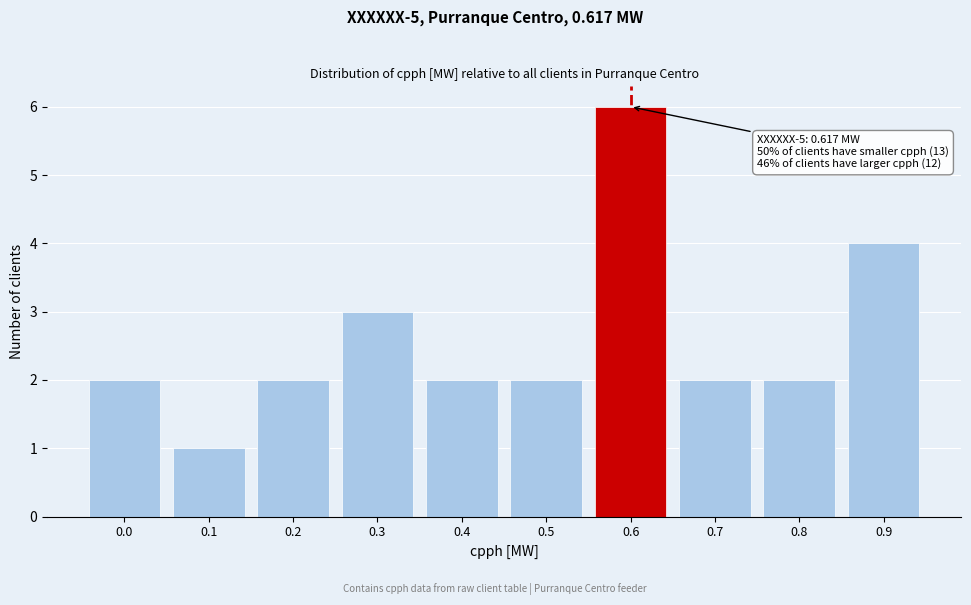

Reading left to right, list all the values displayed in this chart.

2	1	2	3	2	2	6	2	2	4